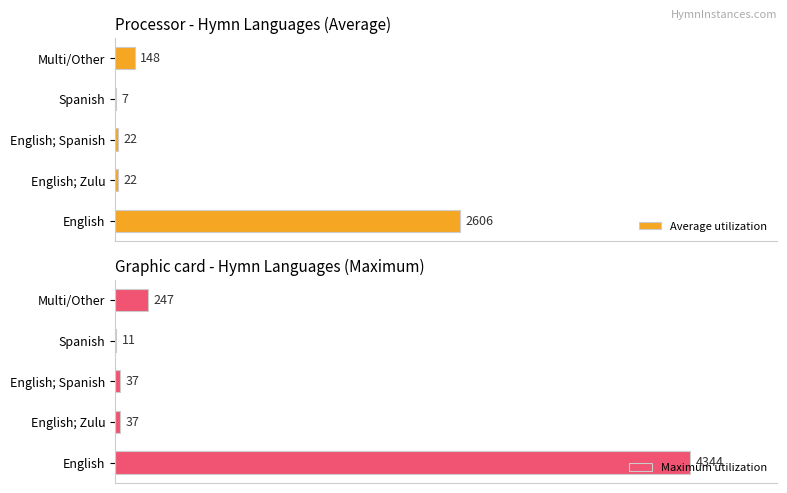

Reading left to right, extract all data points from this chart.

Average utilization: 2606.4	22.2	22.2	6.6	148.2
Maximum utilization: 4344.0	37.0	37.0	11.0	247.0